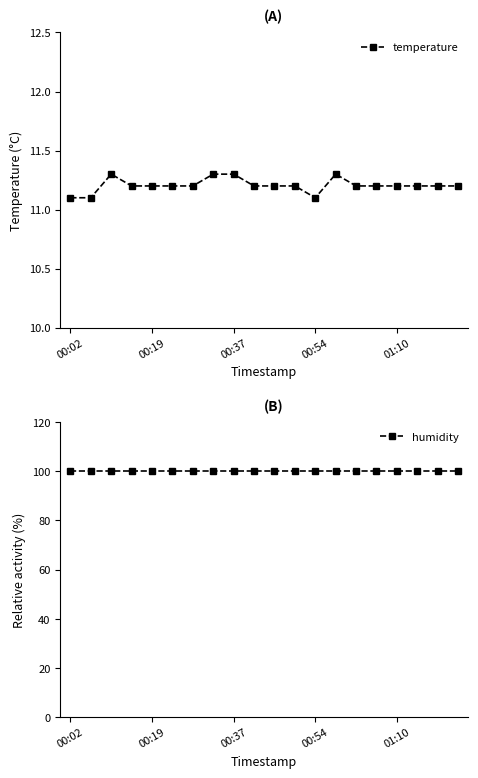

Count the temperature values in the range 11 to 12.

20